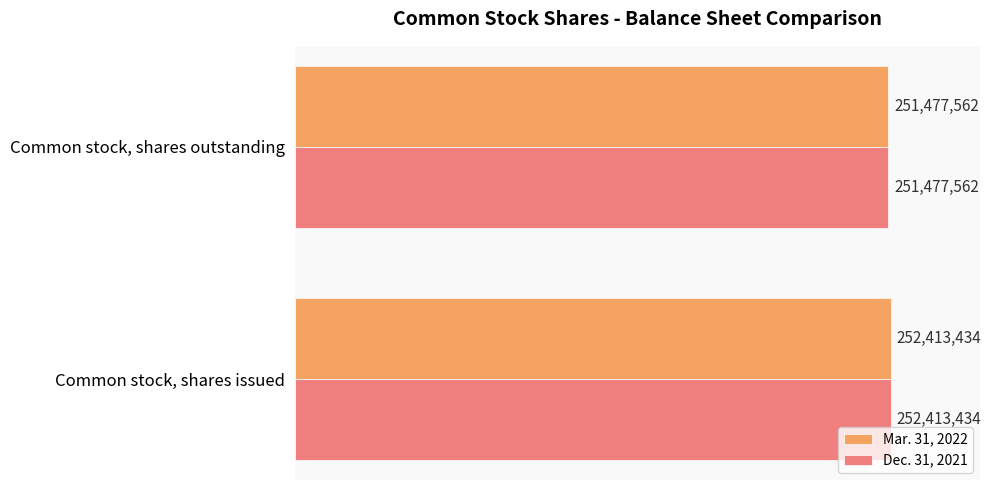

At how many categories does at least one series exceed 251782937?

1